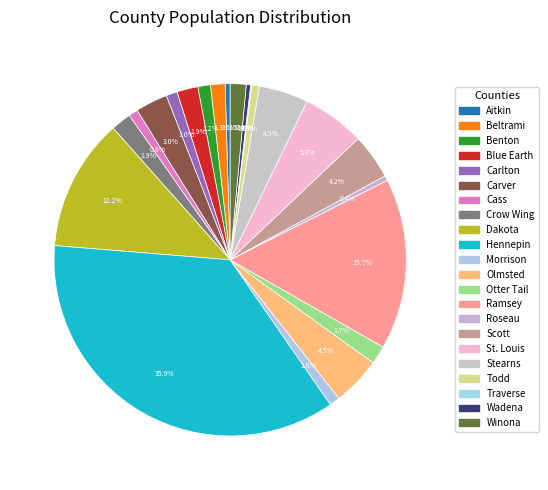

How much of the chart is everything except Benton?

98.8%